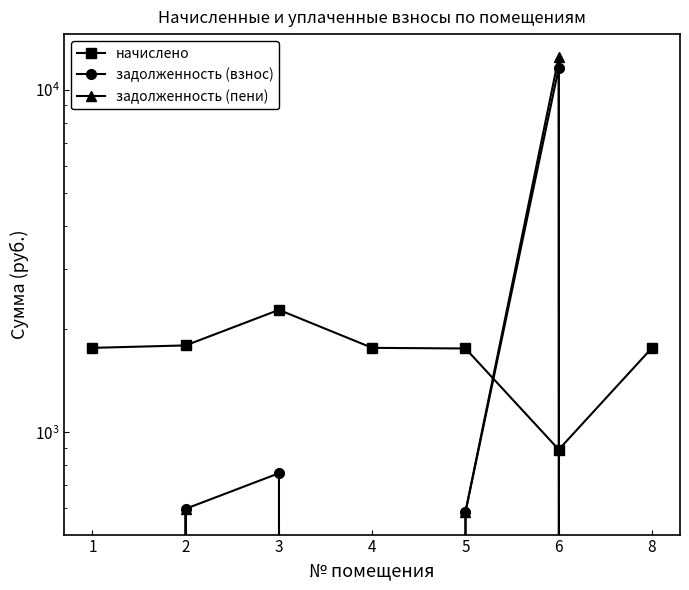

Which series has the widest spread of values?

задолженность (пени)